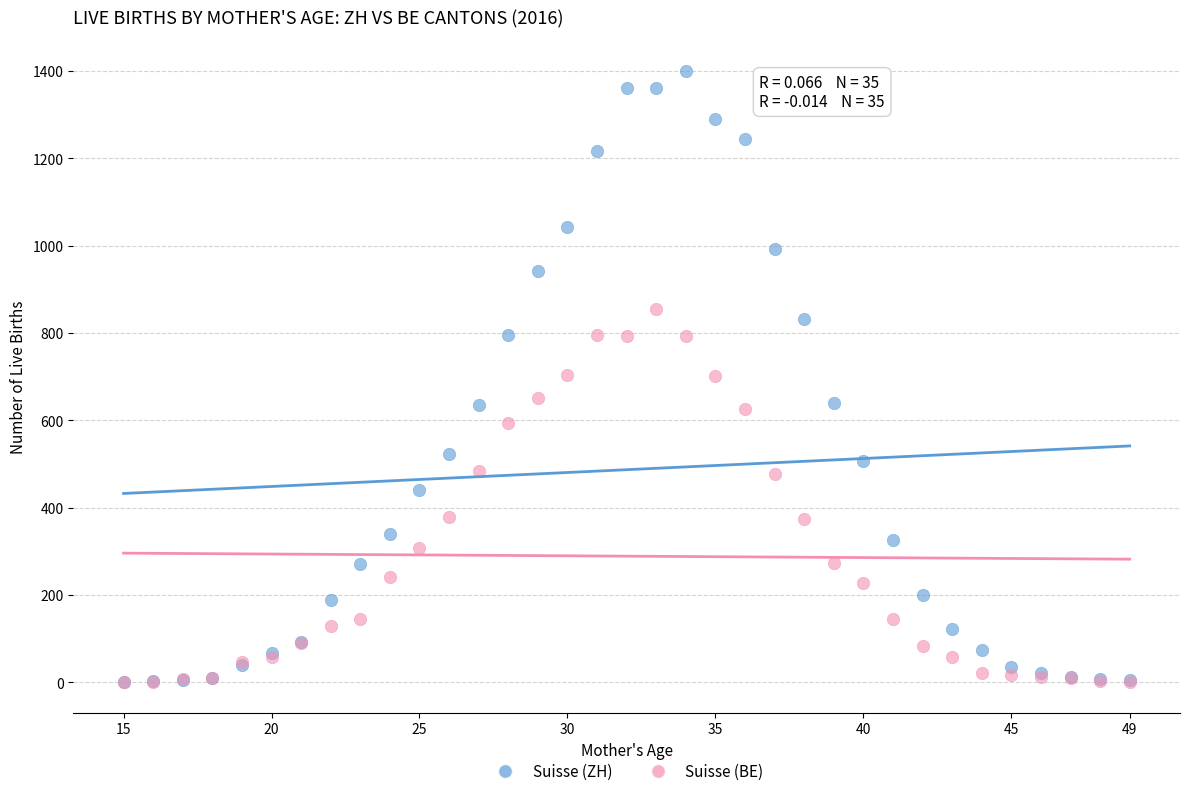

What are all the series names shown in the legend?

Suisse (ZH), Suisse (BE)